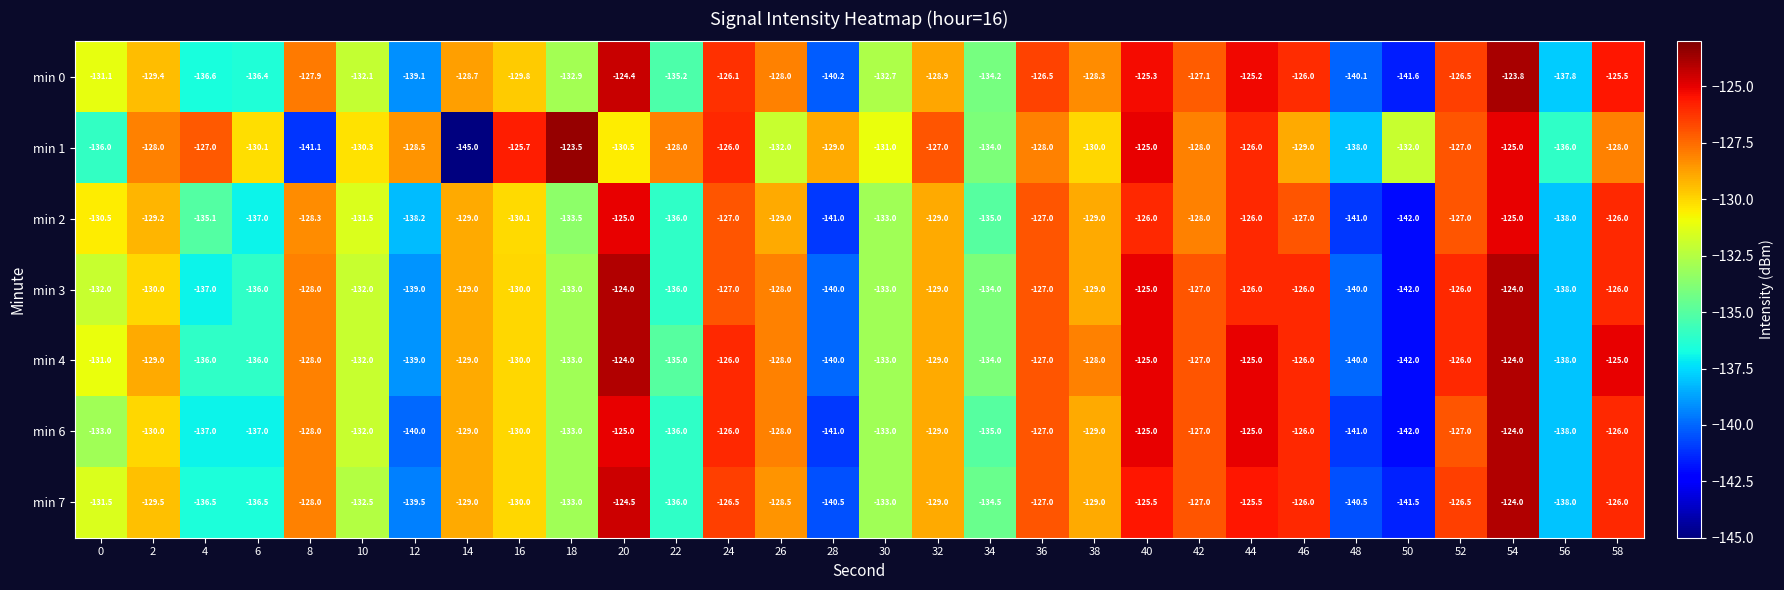

At which category is the sum across all series the highest?

54